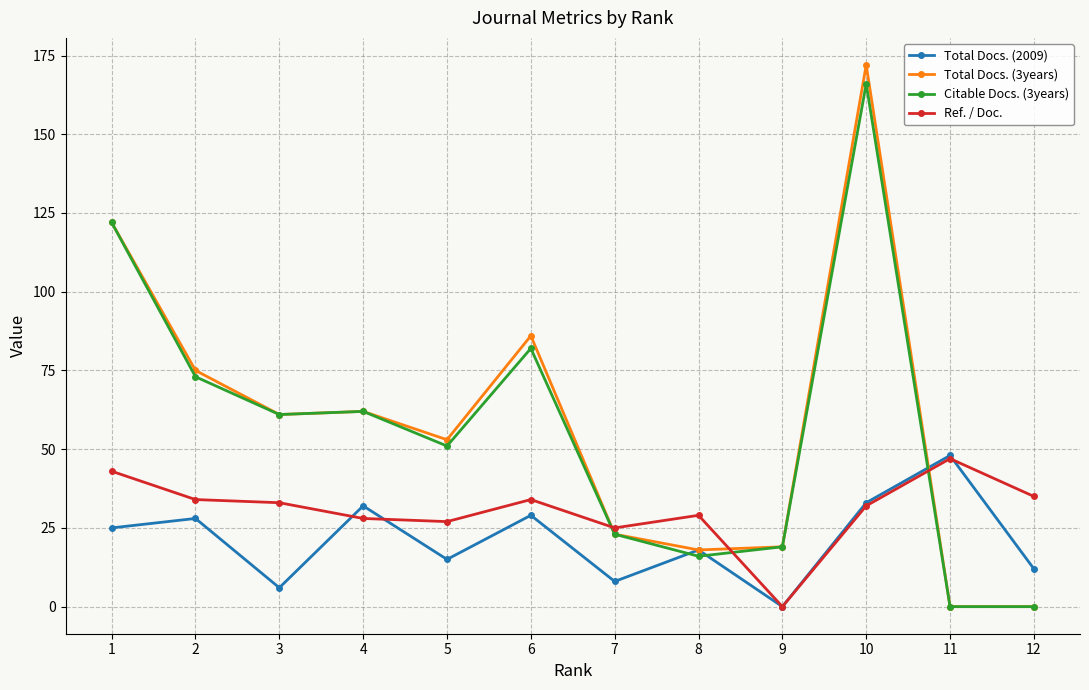

In Total Docs. (2009), how many points are lower than both neighbors (excluding endpoints)?

4